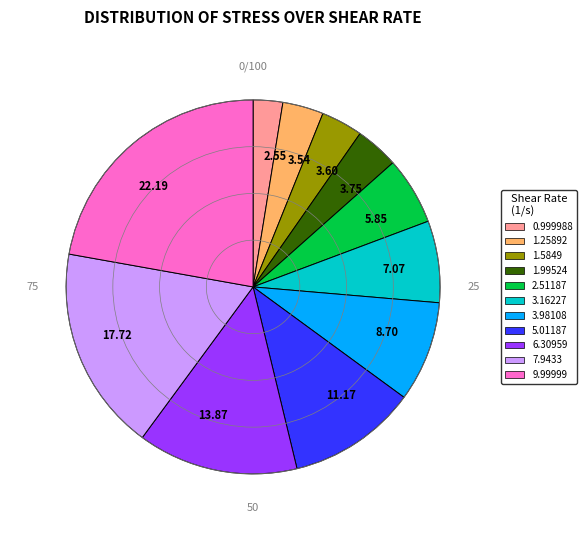

Which has a higher value, 5.85 or 7.07?

7.07